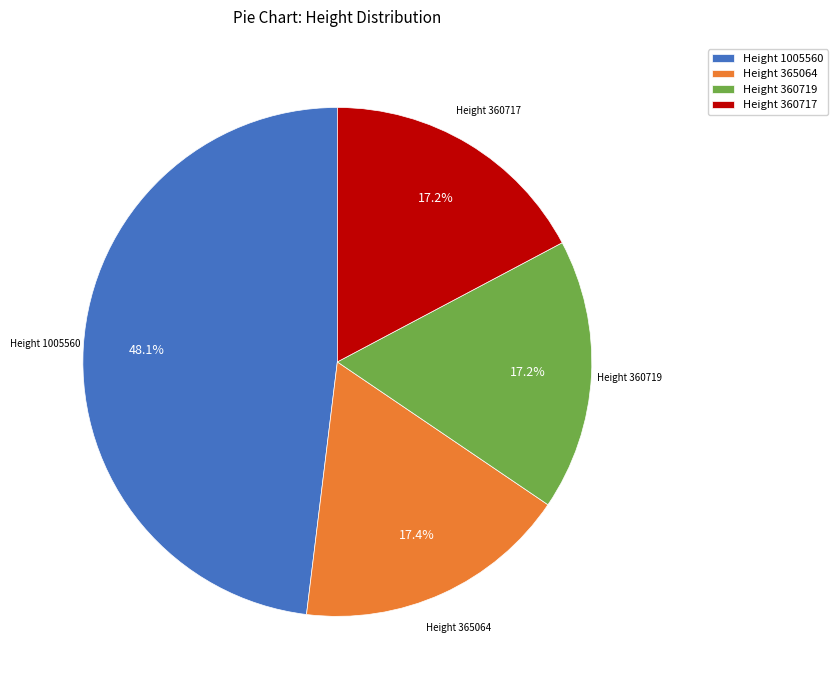

How many slices are in this pie chart?

4